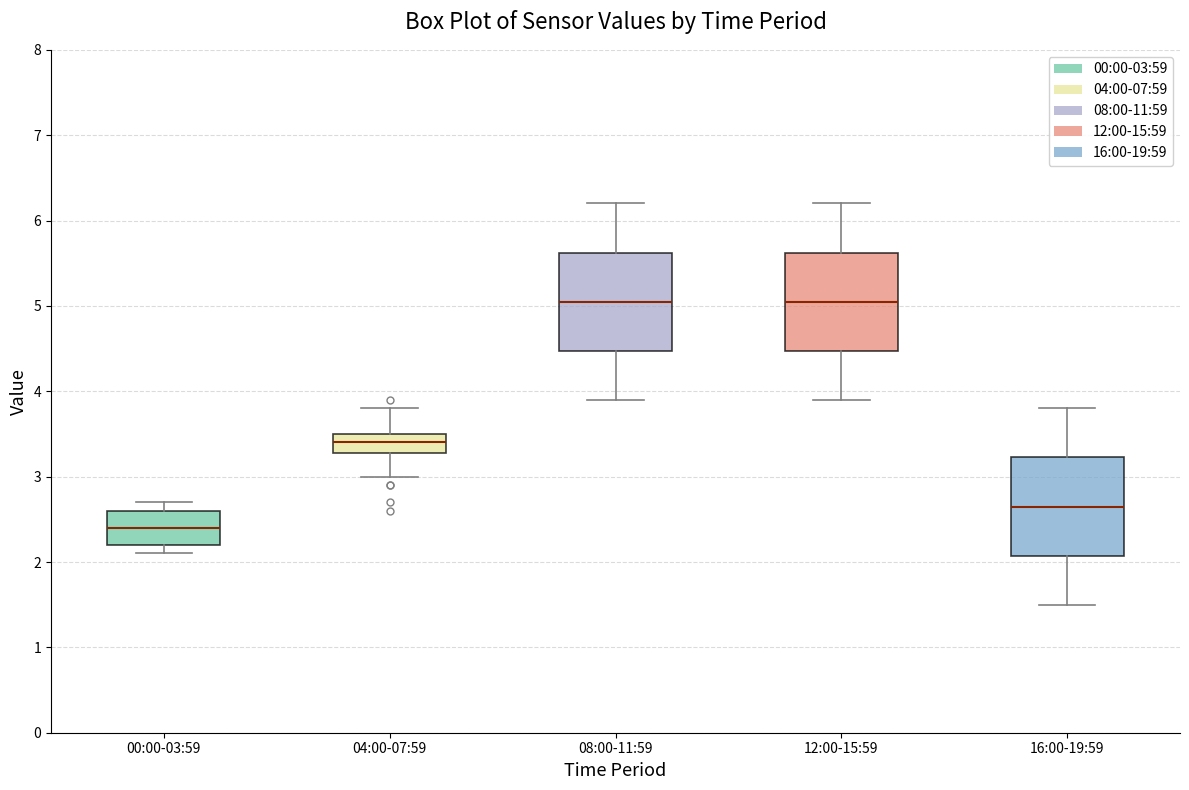

Reading left to right, read every box against the y-axis: the position of its median line, the range the box covers, and the ends of its whiskers. The values are not printed on the chart, so give them approximately, as read against the axis.

00:00-03:59: median 2.4, box 2.2 to 2.6, whiskers 2.1 to 2.7
04:00-07:59: median 3.4, box 3.3 to 3.5, whiskers 3.0 to 3.8
08:00-11:59: median 5.1, box 4.5 to 5.6, whiskers 3.9 to 6.2
12:00-15:59: median 5.1, box 4.5 to 5.6, whiskers 3.9 to 6.2
16:00-19:59: median 2.7, box 2.1 to 3.2, whiskers 1.5 to 3.8